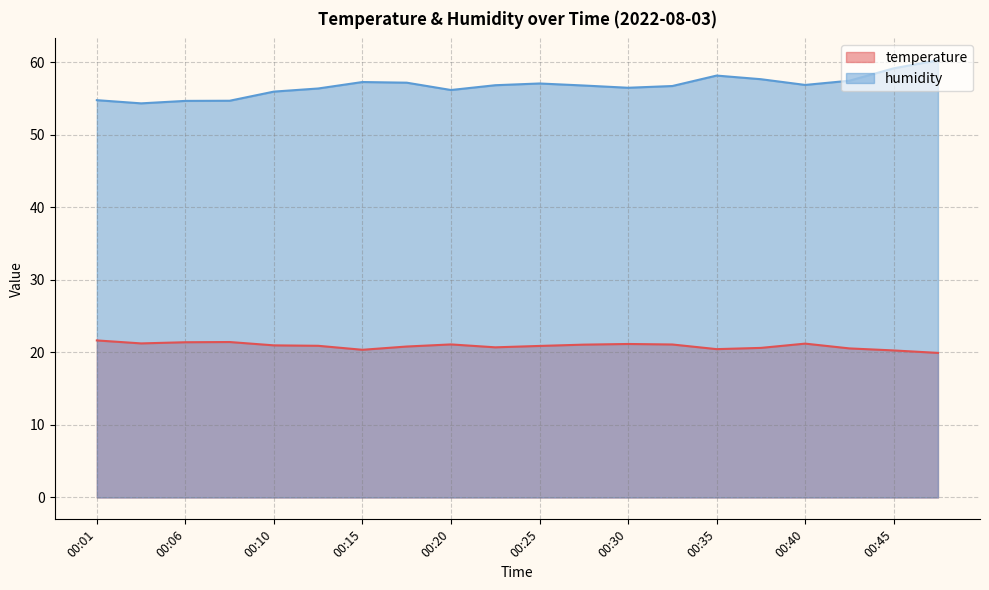

Reading left to right, extract all data points from this chart.

temperature: 00:01=21.6	00:03=21.2	00:06=21.4	00:08=21.4	00:10=21.0	00:13=20.9	00:15=20.4	00:18=20.8	00:20=21.1	00:23=20.7	00:25=20.9	00:28=21.1	00:30=21.2	00:33=21.1	00:35=20.4	00:37=20.6	00:40=21.2	00:42=20.6	00:45=20.3	00:47=19.9
humidity: 00:01=54.8	00:03=54.3	00:06=54.7	00:08=54.7	00:10=56.0	00:13=56.4	00:15=57.3	00:18=57.2	00:20=56.2	00:23=56.8	00:25=57.1	00:28=56.8	00:30=56.5	00:33=56.7	00:35=58.2	00:37=57.7	00:40=56.9	00:42=57.5	00:45=59.2	00:47=60.3